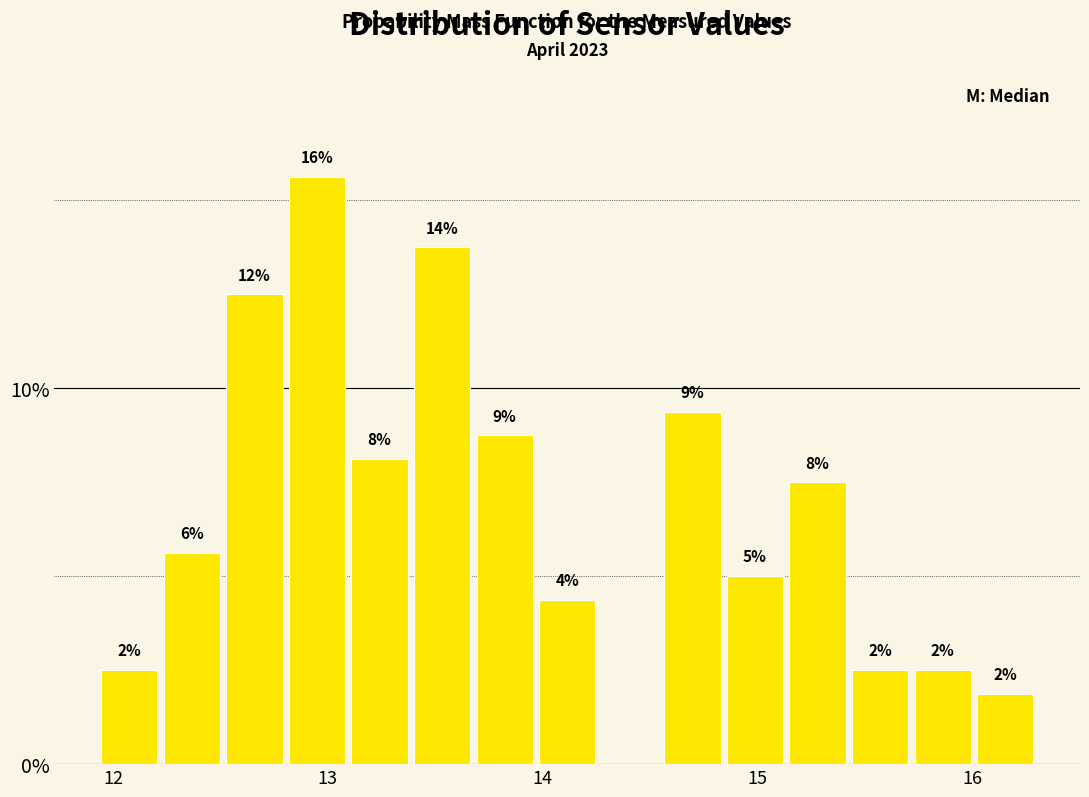

Read against the x-axis, roughly where is the centre of the tallest bar?

12.9